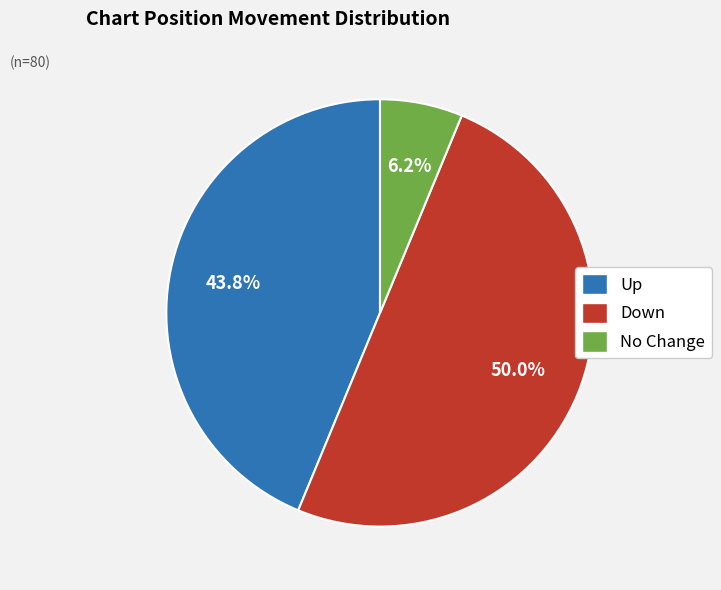

Rank the categories by value from lowest to highest.

No Change, Up, Down